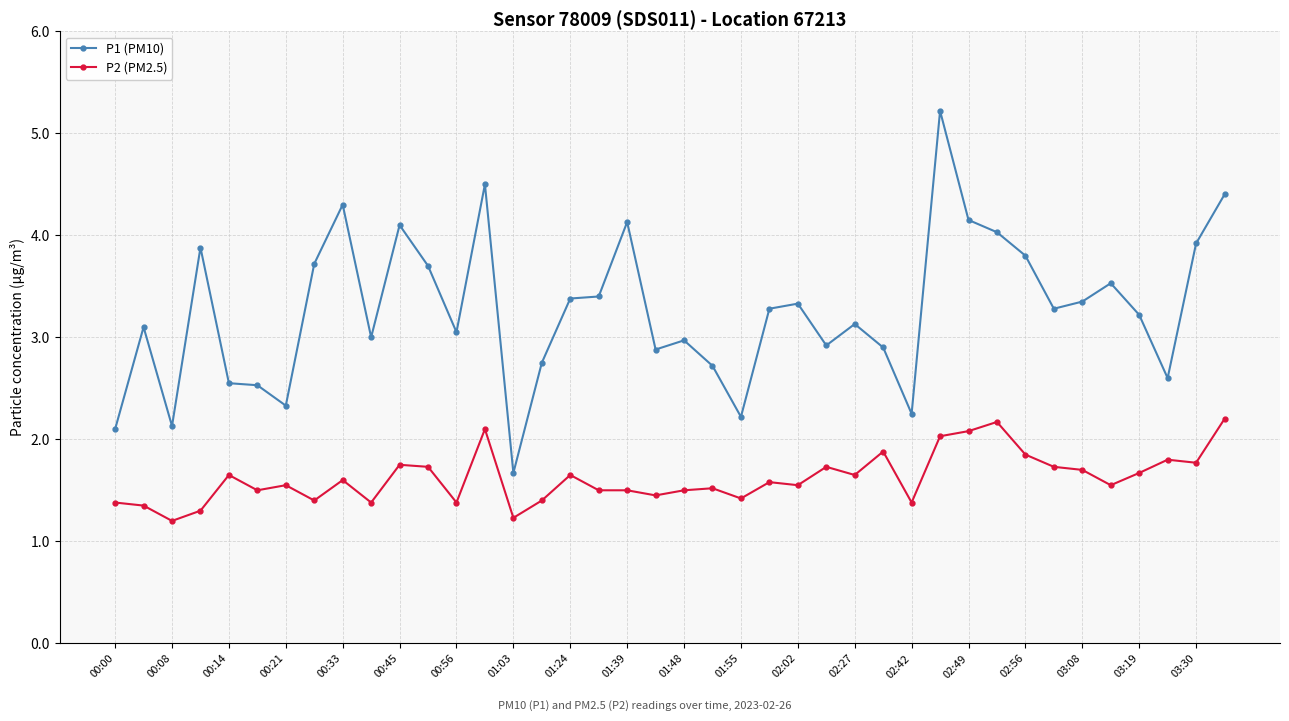

True or false: P2 (PM2.5) and P1 (PM10) cross at least once.

False